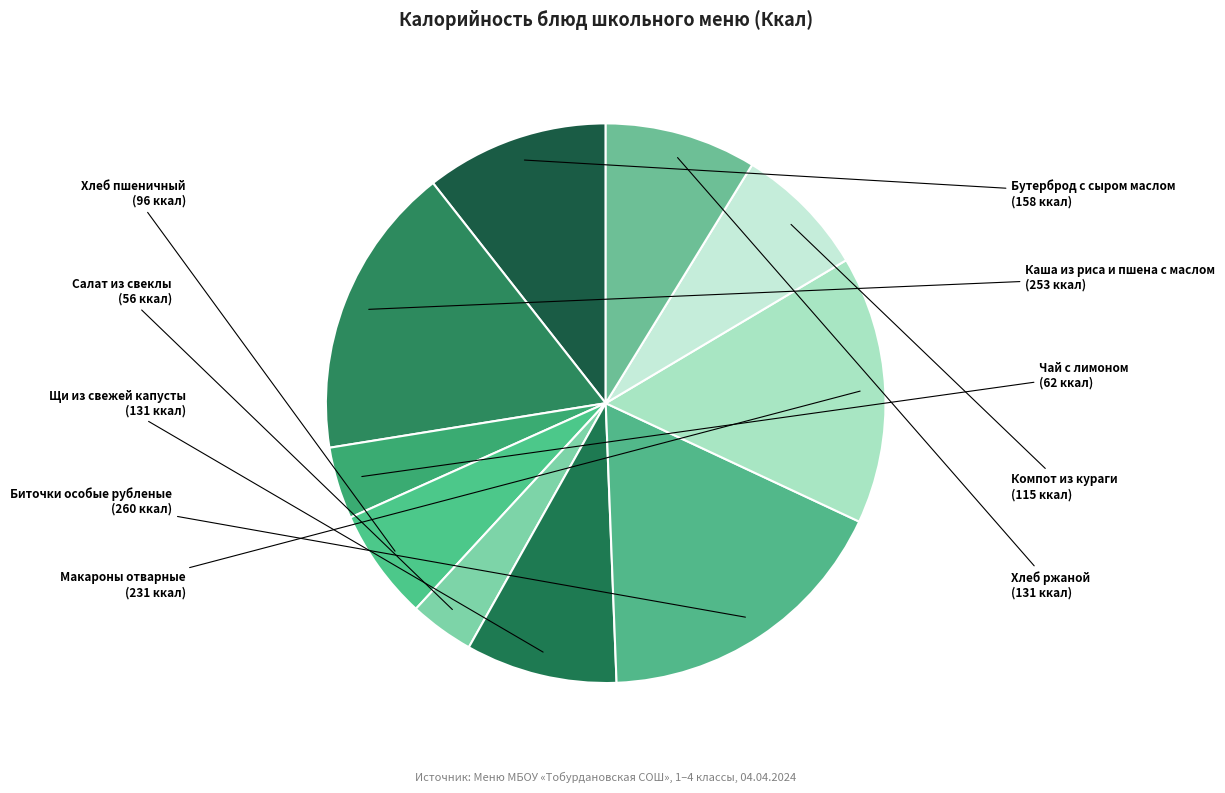

Which has a higher value, Чай с лимоном or Компот из кураги?

Компот из кураги